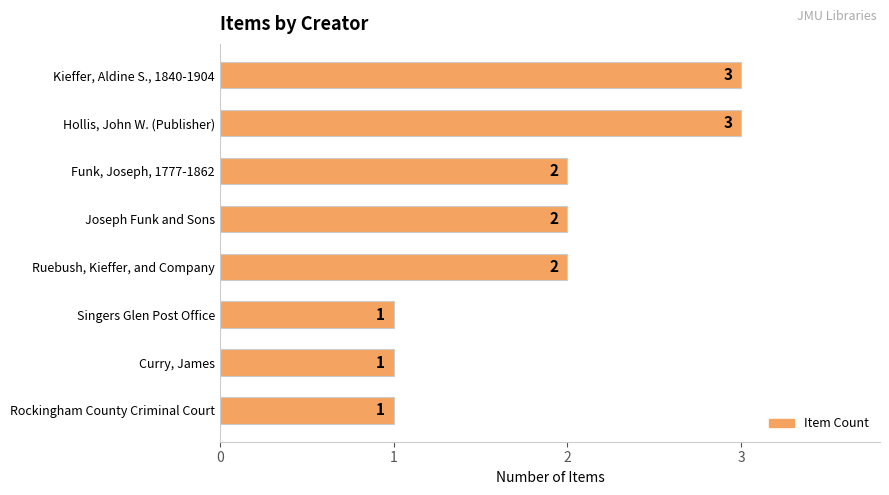

What is the value of the 4th bar from the top?

2